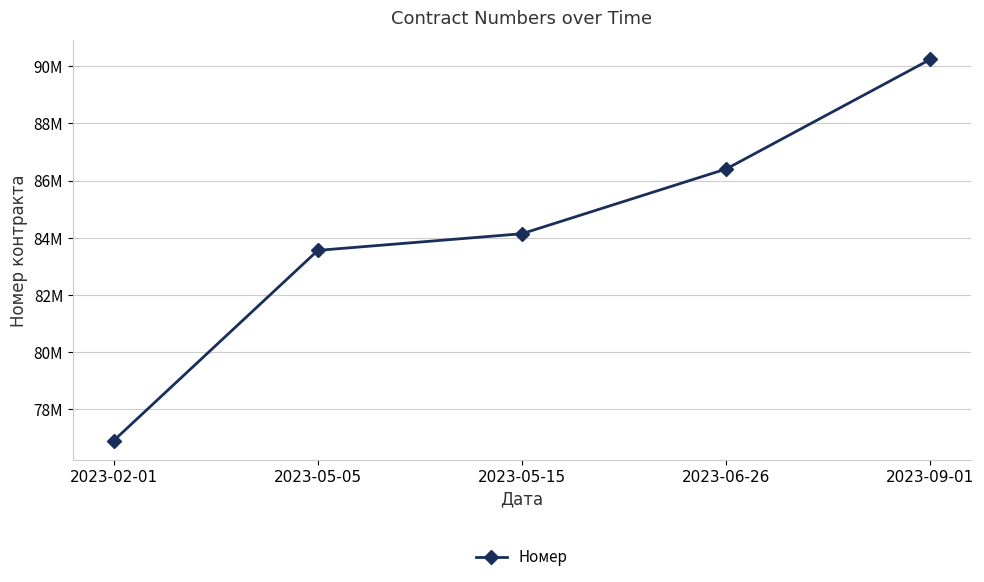

What is the label of the 2nd point from the left?

2023-05-05